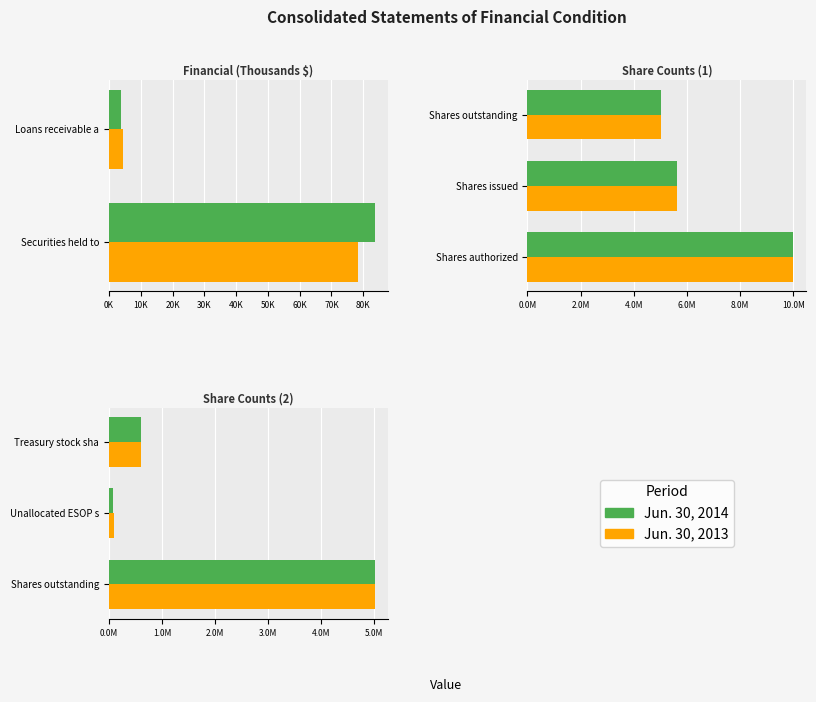

What is the smallest value displayed?

75878